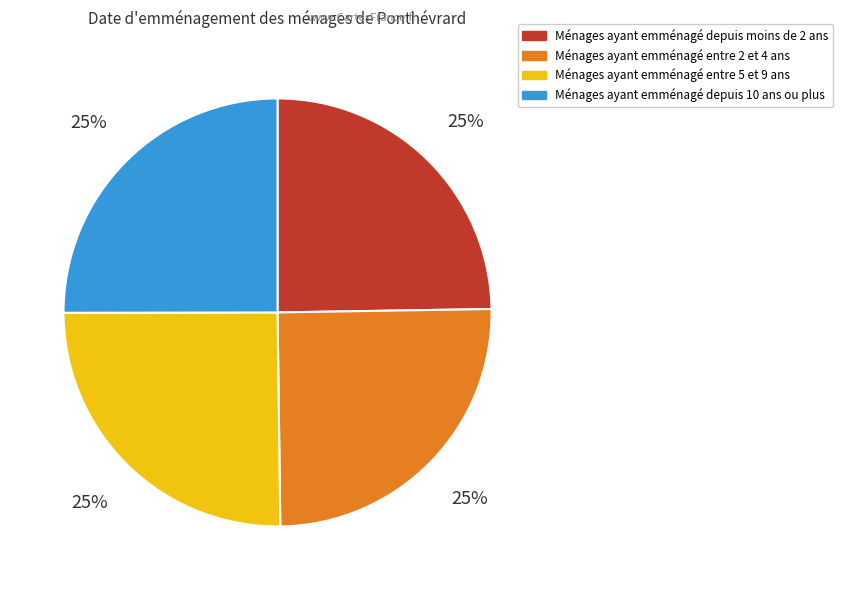

To the nearest percent, what is the average slice percentage?

25%